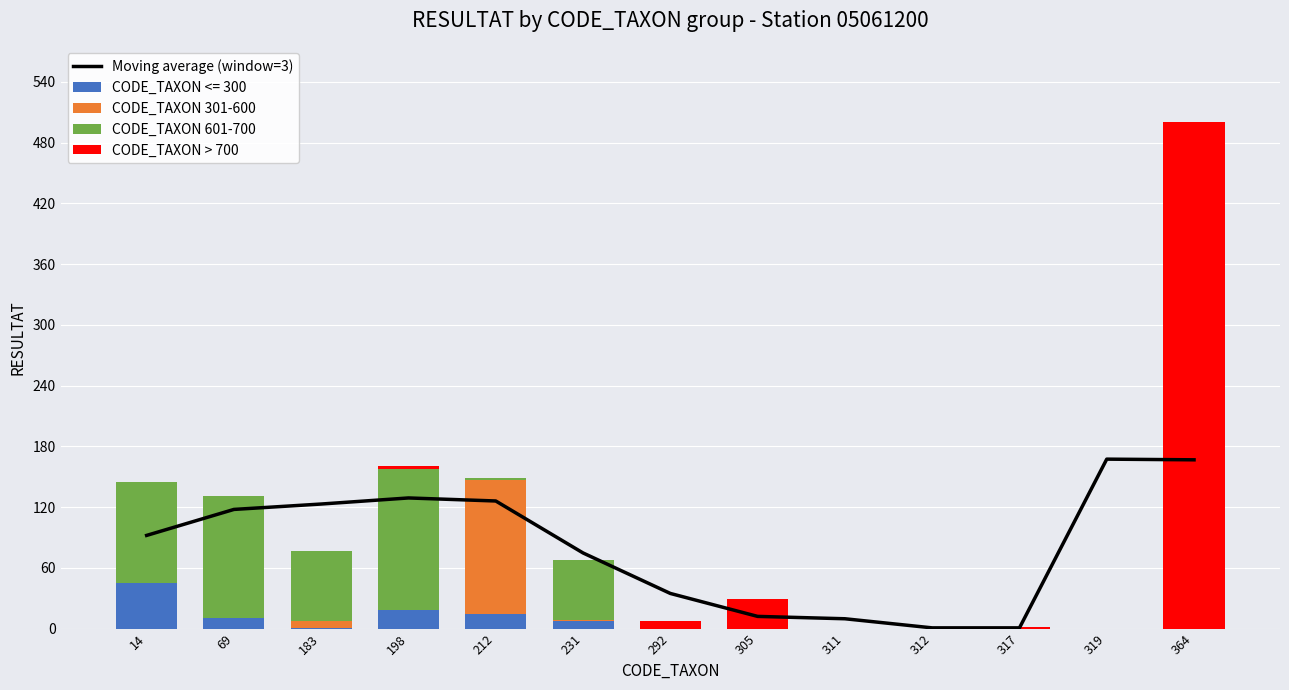

What is the difference between the highest and lowest values at 305?

29.0